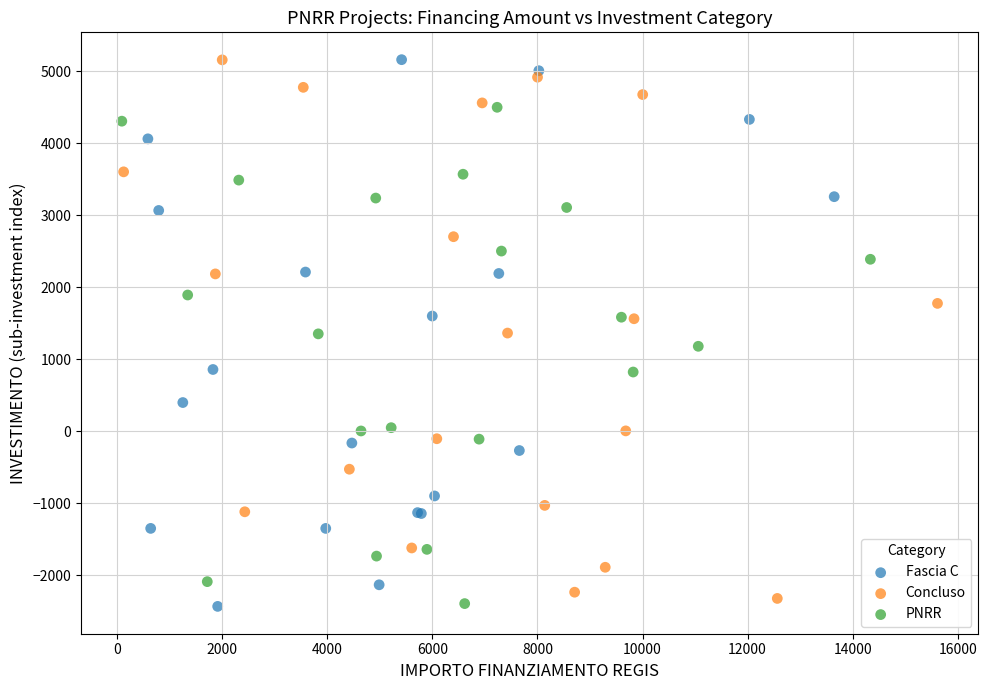

What are all the series names shown in the legend?

Fascia C, Concluso, PNRR